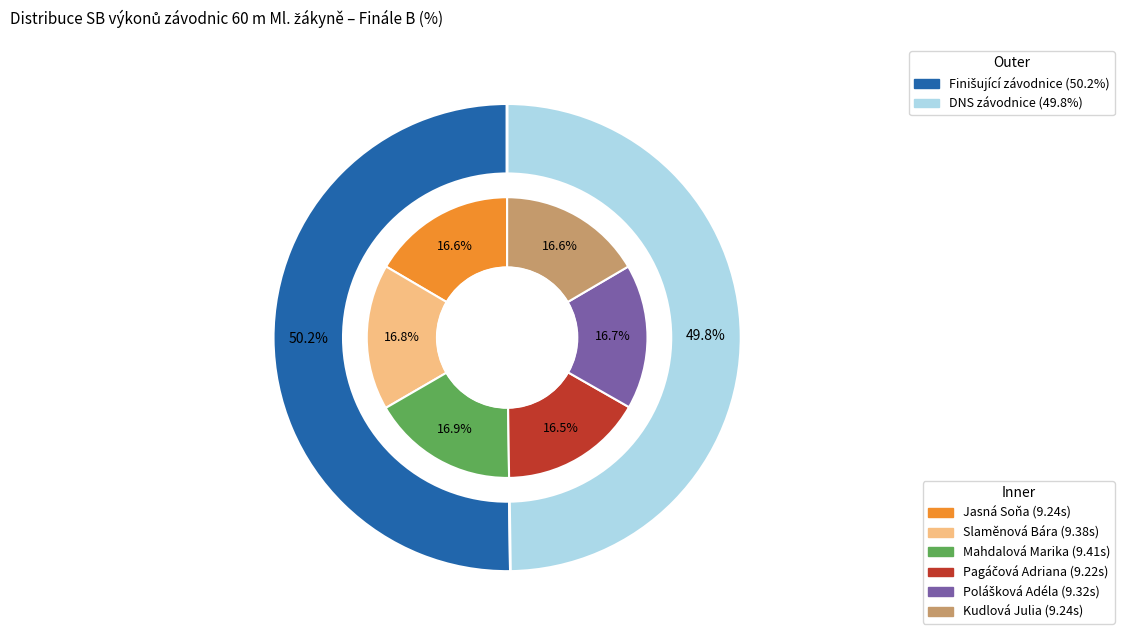

Do Pagáčová Adriana and Mahdalová Marika together represent more than half of the pie?

No